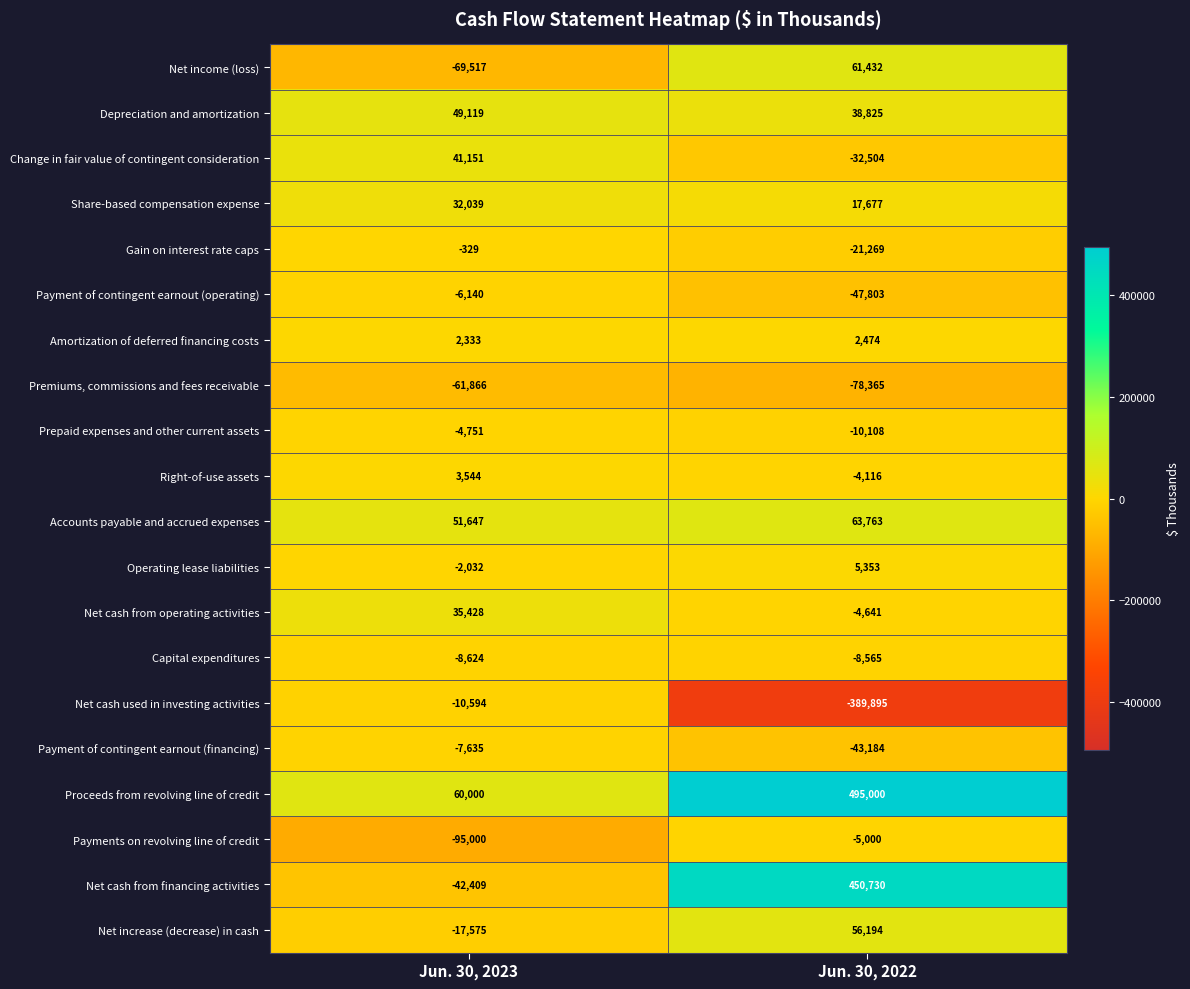

What is the average value of the Net increase (decrease) in cash series?

19310